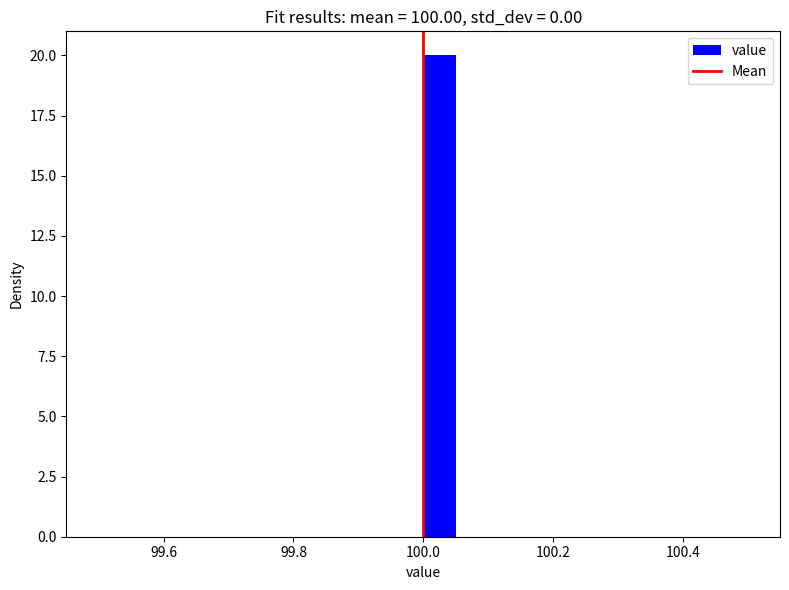

Read against the x-axis, roughly where is the centre of the tallest bar?

100.02